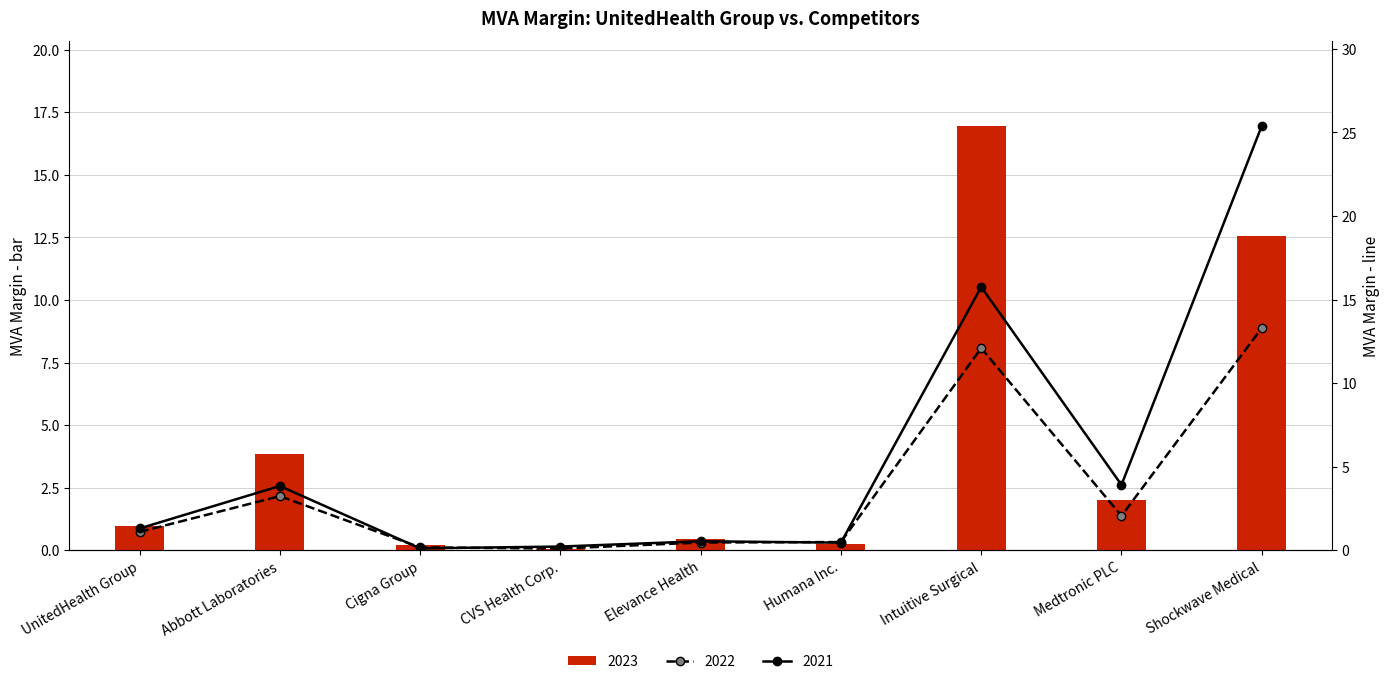

Which has a higher value, Intuitive Surgical or Humana Inc.?

Intuitive Surgical